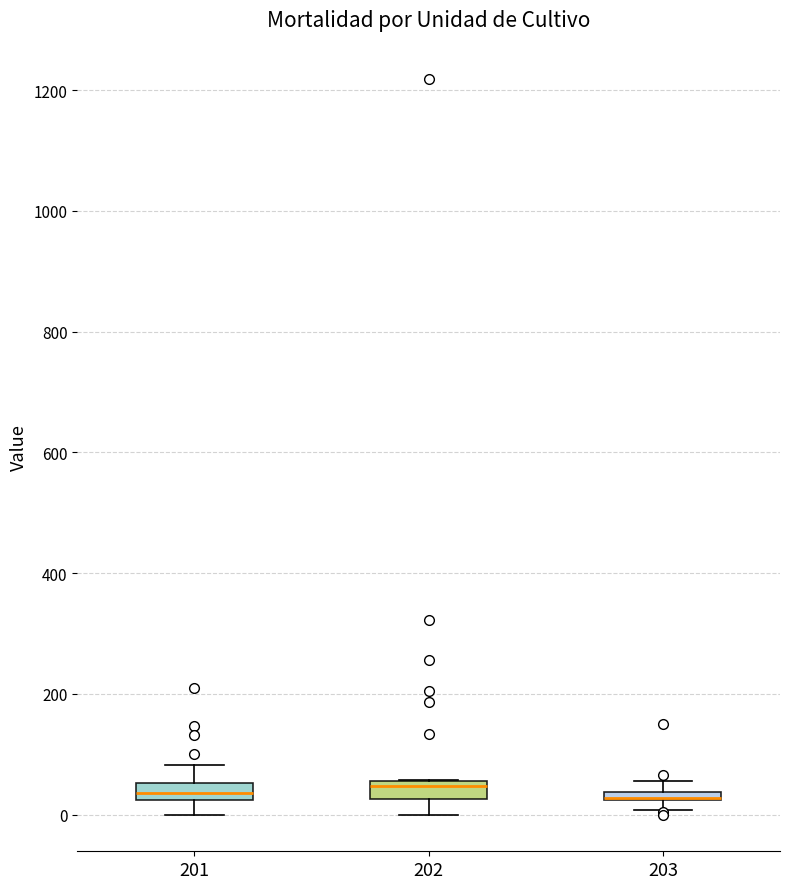

Where is the lower edge of the box at x = 203 on the y-axis? The values are not printed on the chart, so give them approximately, as read against the axis.

20